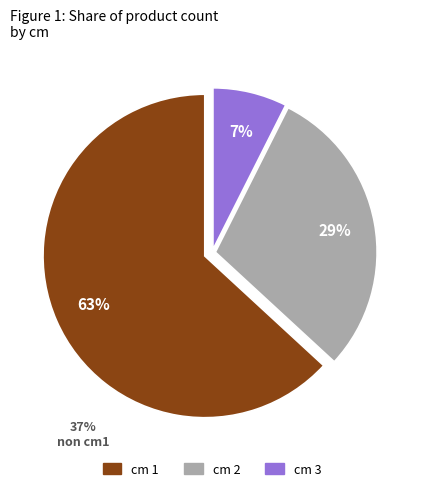

True or false: cm 3 accounts for 7% of the total.

True